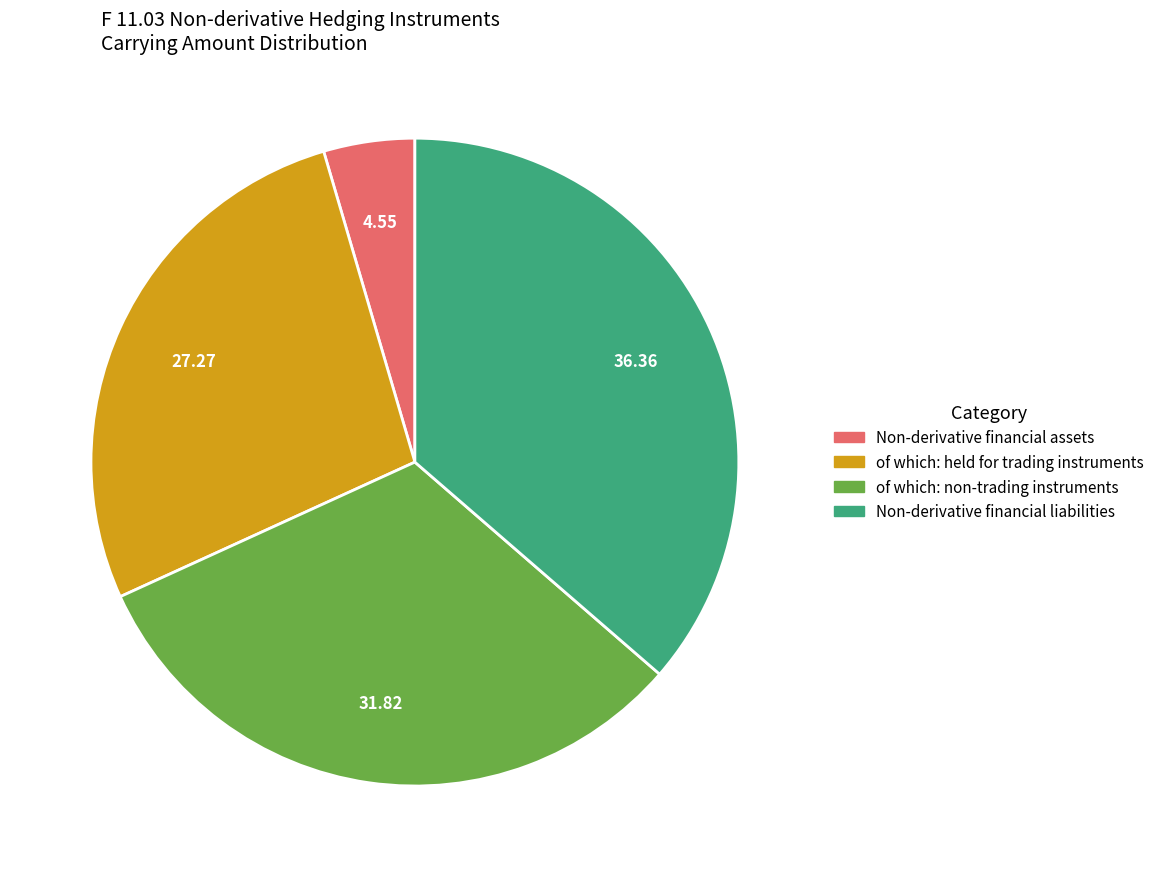

True or false: Non-derivative financial liabilities accounts for 36% of the total.

True